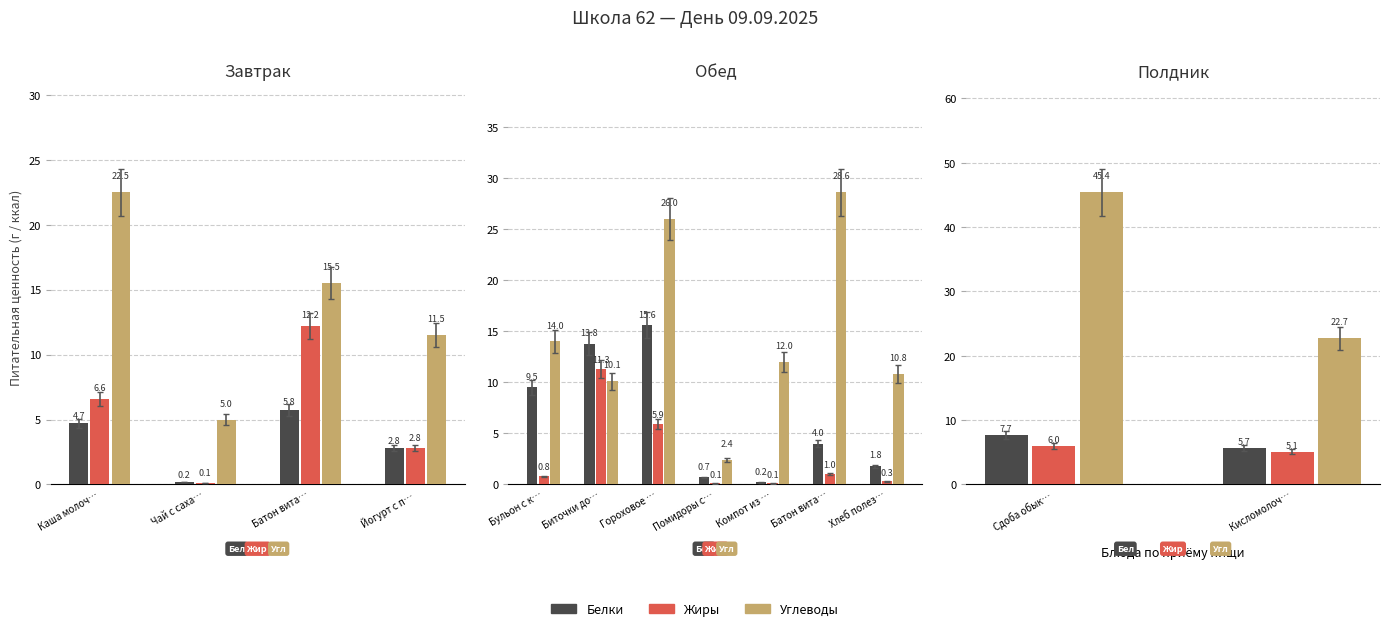

How many groups of bars are there?

2